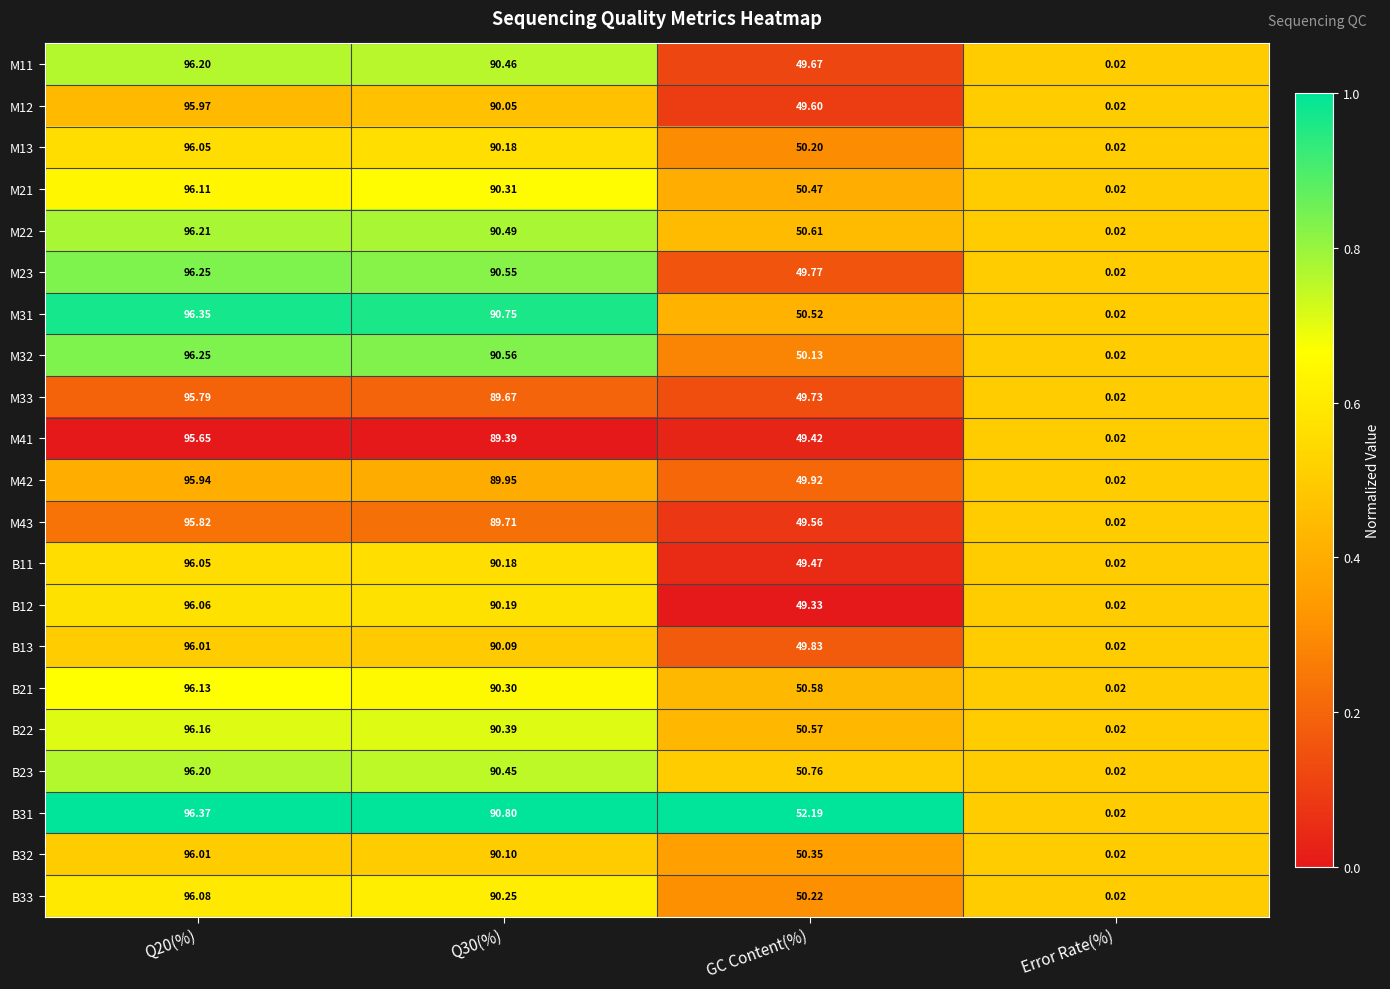

At which label does M31 reach its minimum?

Error Rate(%)